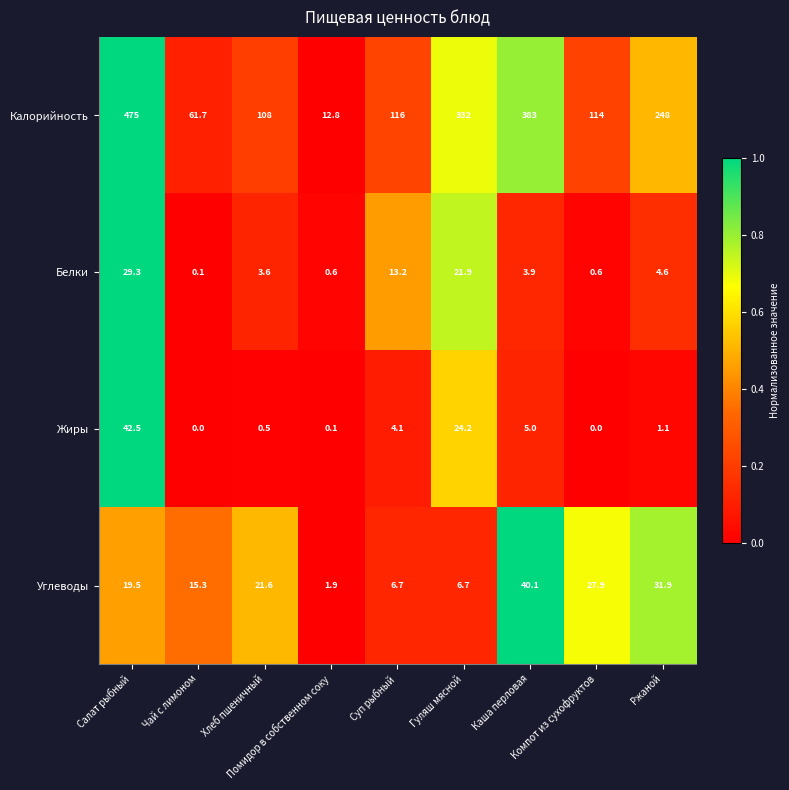

Which series has the largest total across all categories?

Калорийность